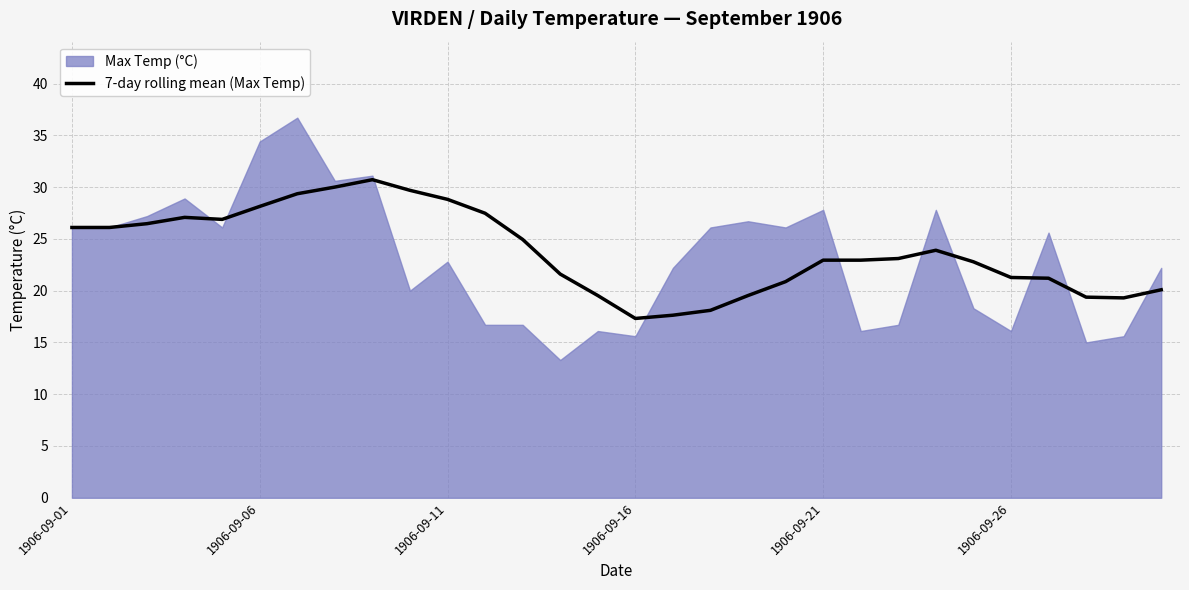

Between 15 and 6, which is larger?

6